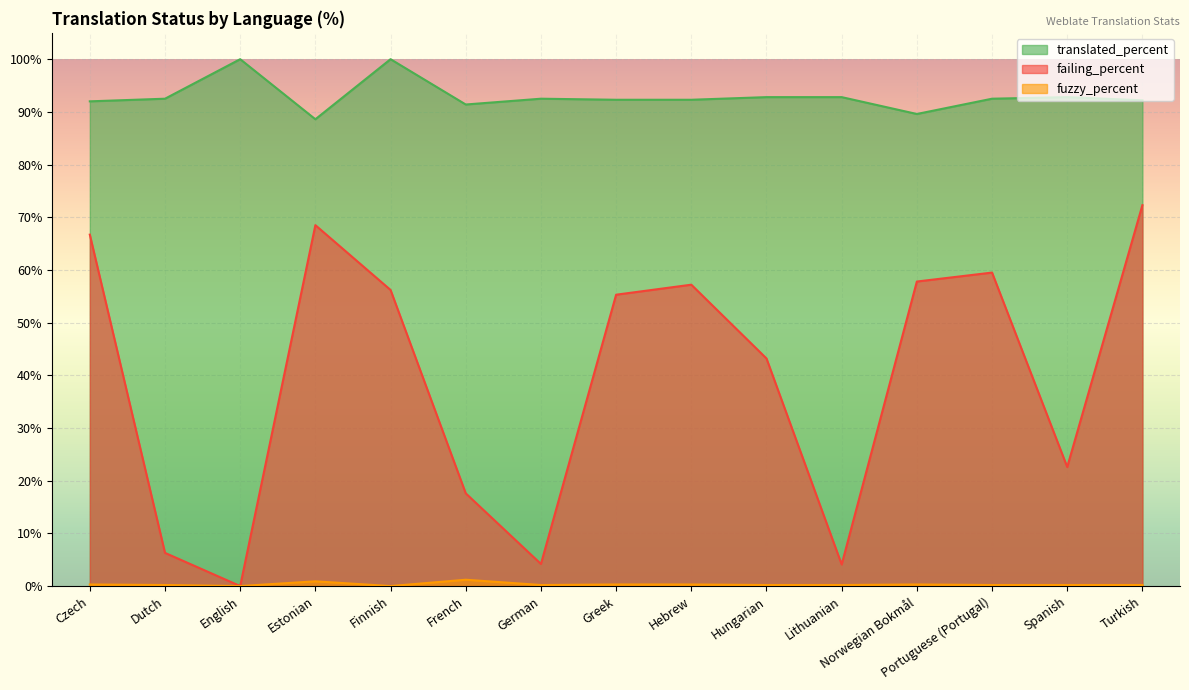

What is the average value of the translated_percent series?

93.0